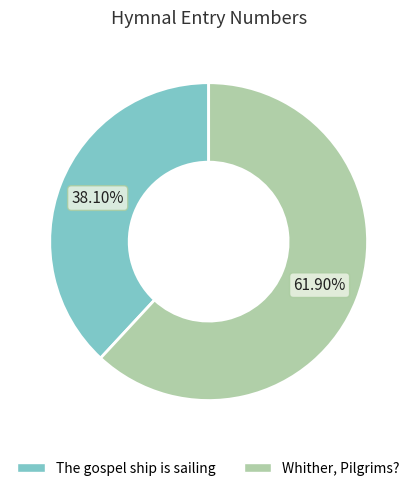

Combined, do The gospel ship is sailing and Whither, Pilgrims? account for over 50%?

Yes